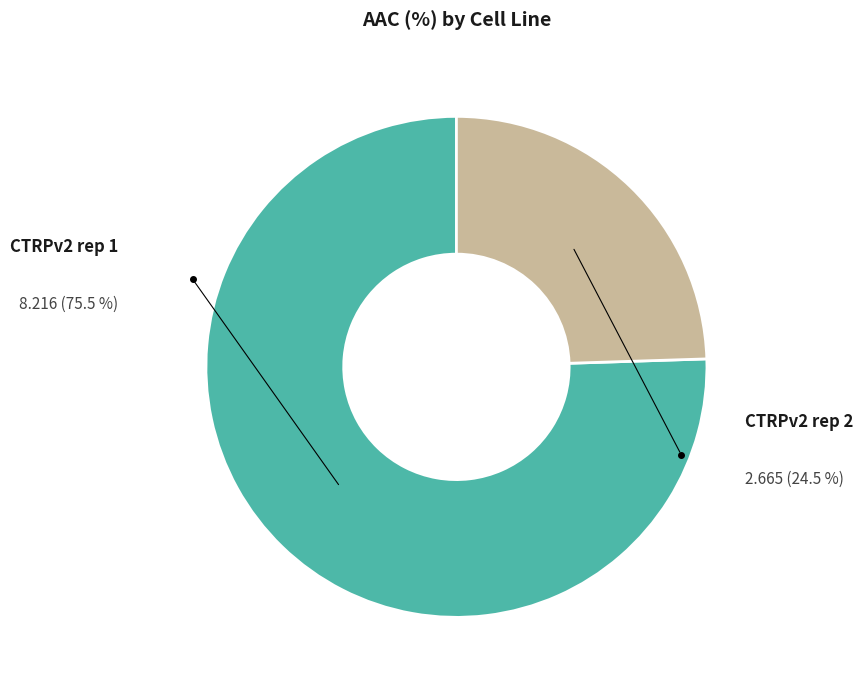

Is it true that CTRPv2 rep 2 is 31% of the pie?

False